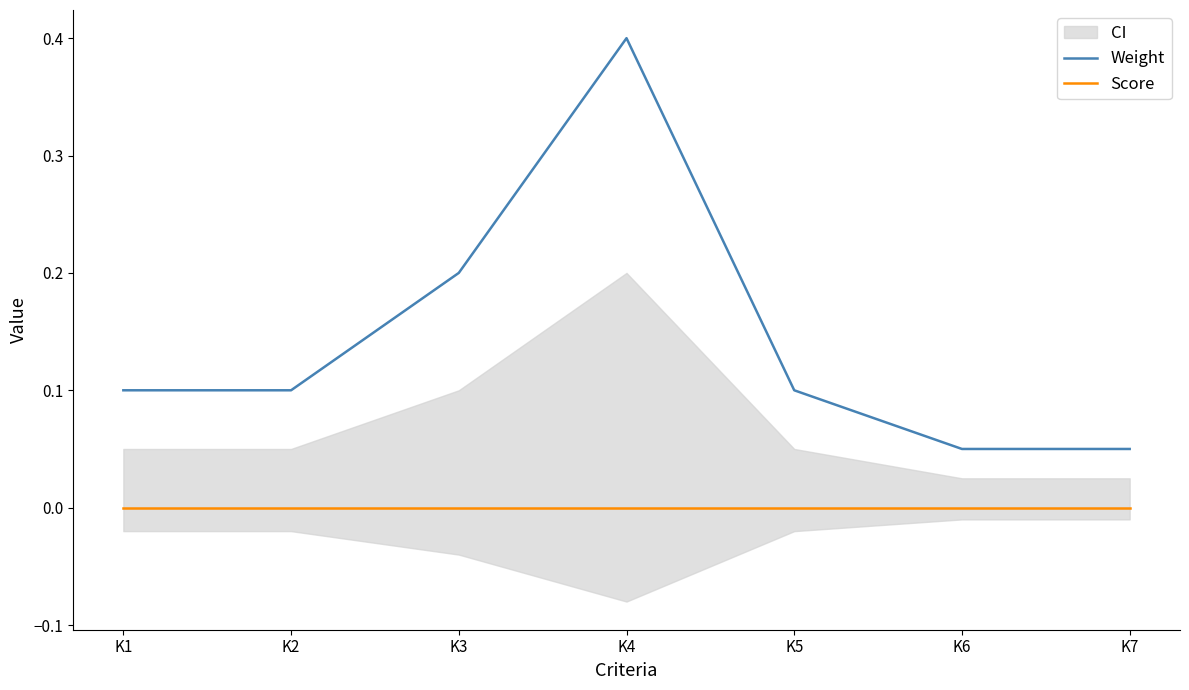

Which category has the lowest value in the Weight series?

K6